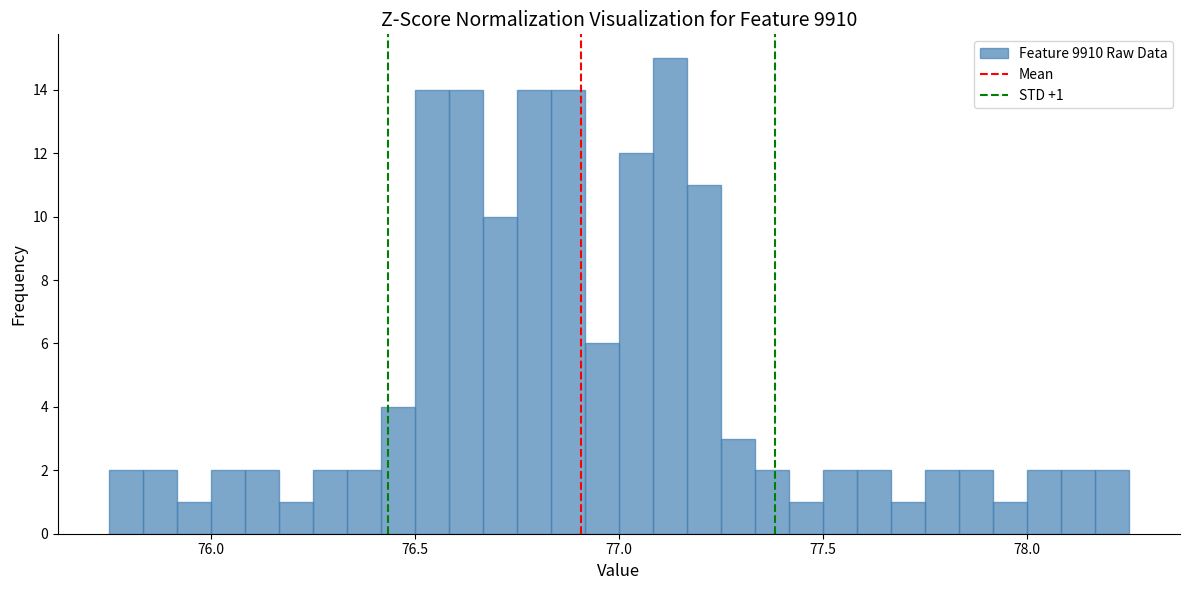

Read against the x-axis, roughly where is the centre of the tallest bar?

77.15